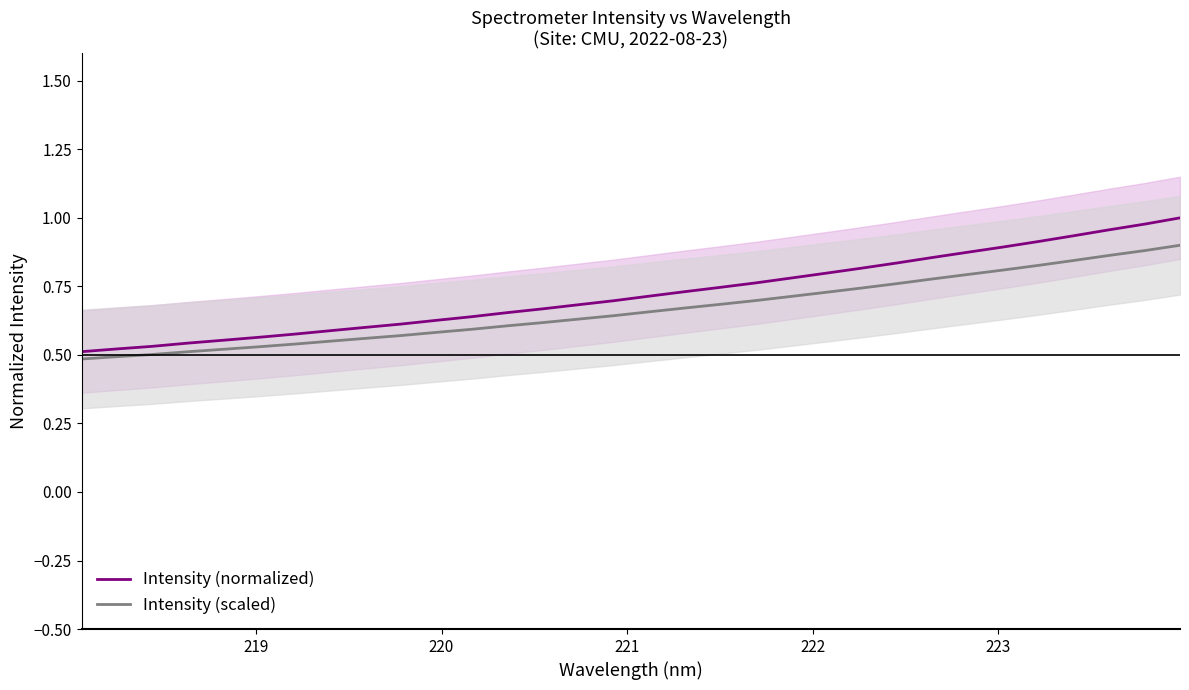

What is the average value of the Intensity (scaled) series?

0.7